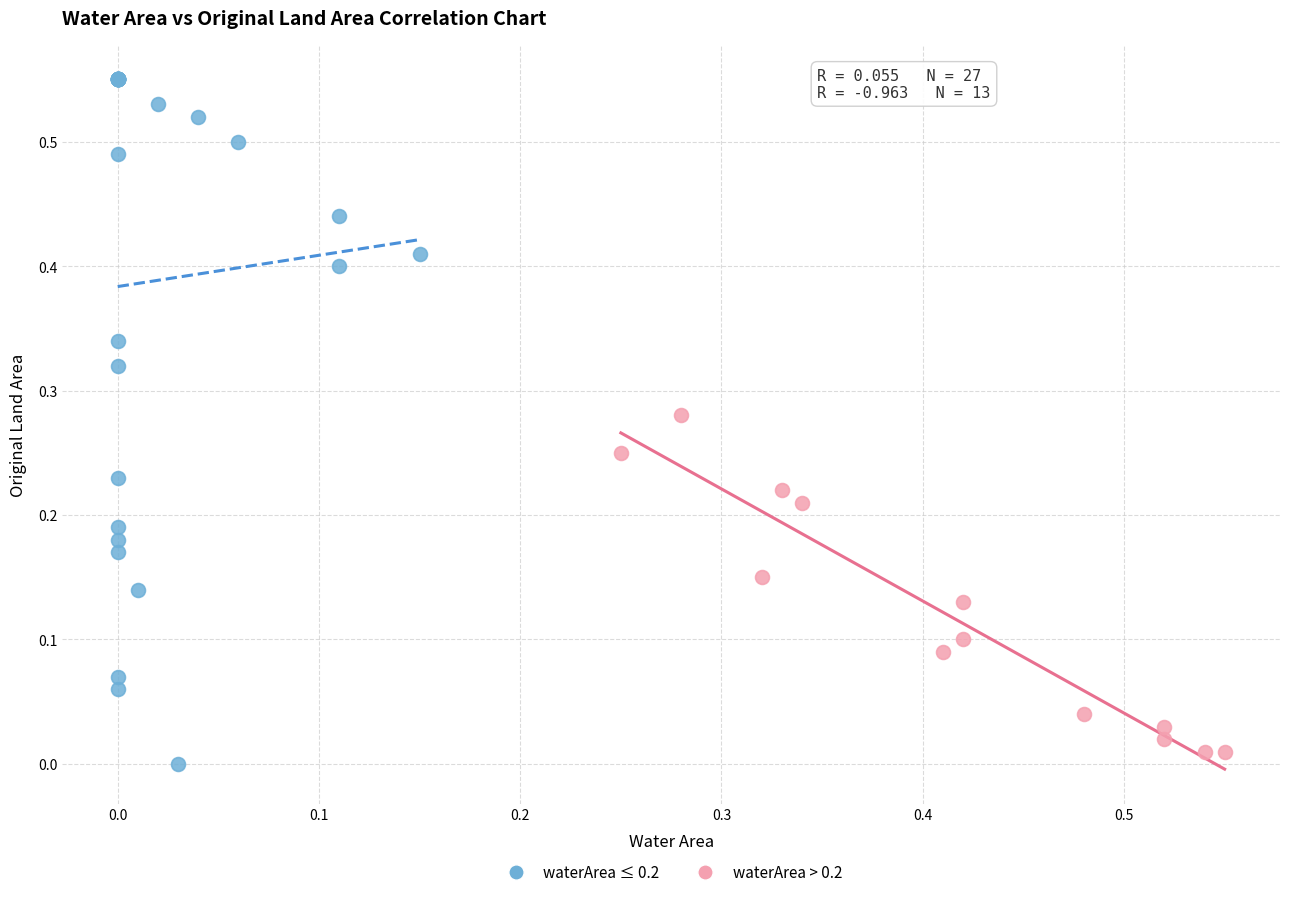

Which series has the largest Y range (max minus min)?

waterArea ≤ 0.2